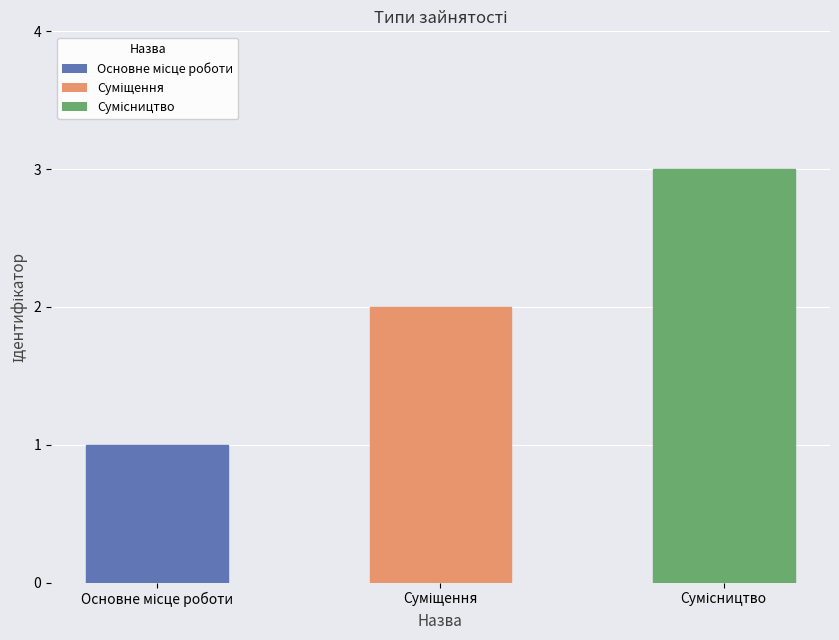

What is the sum of all values?

6